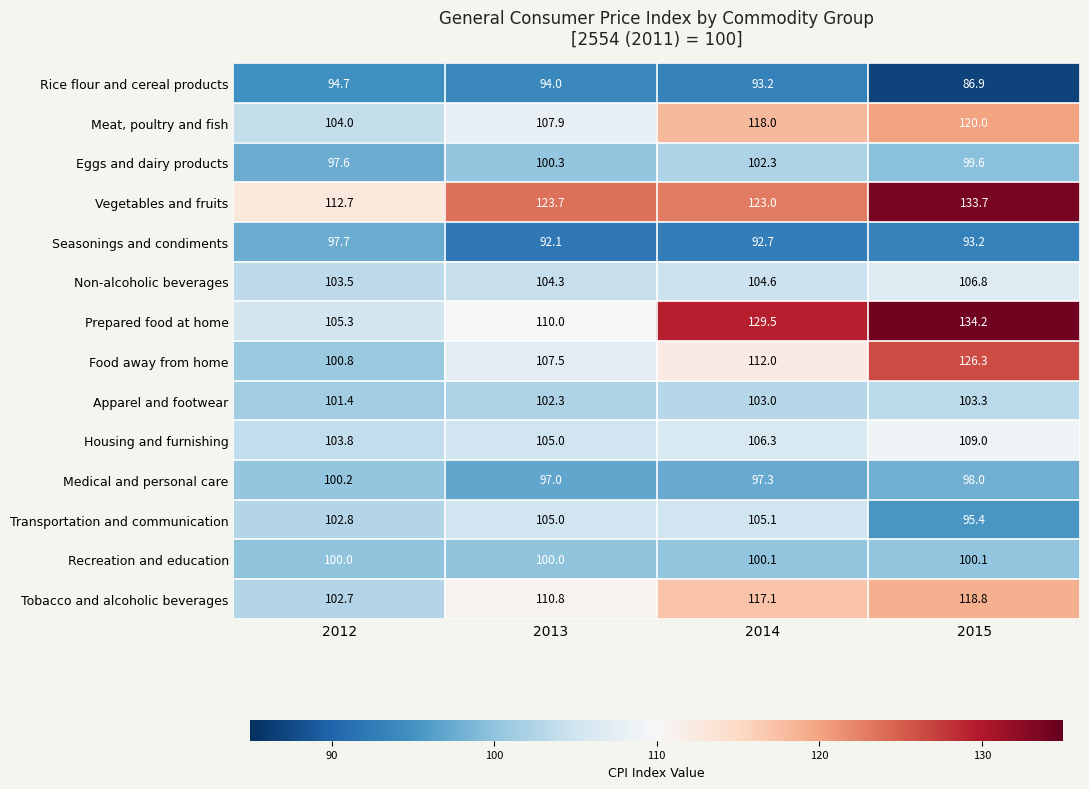

At which label does Eggs and dairy products reach its peak?

2014